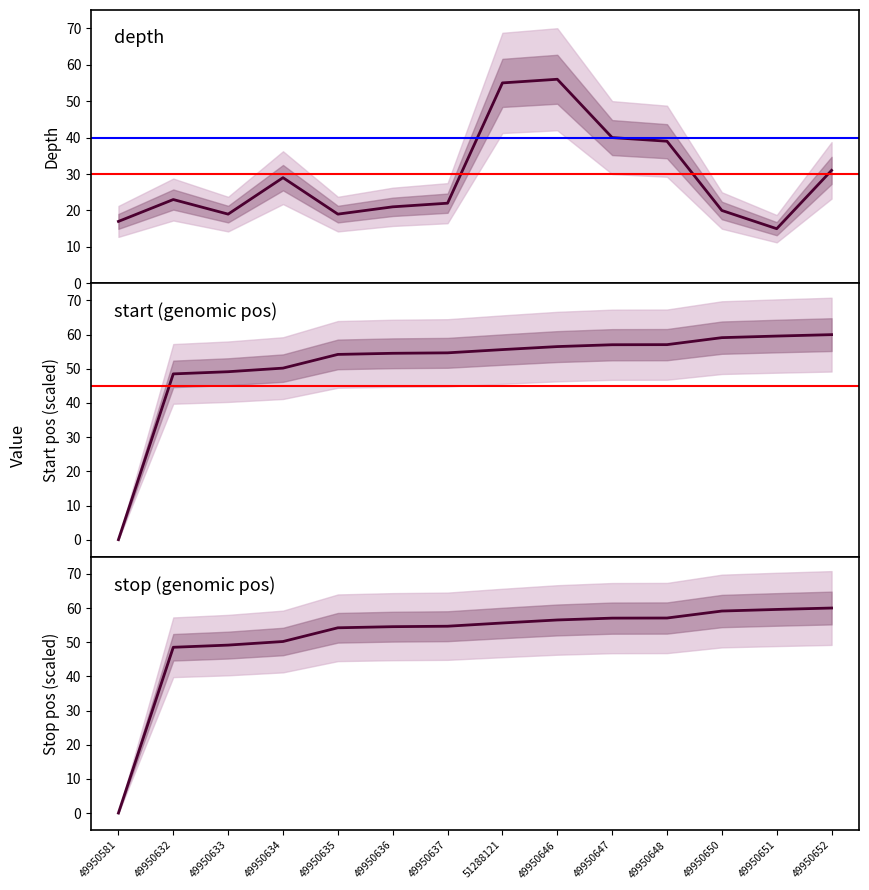

How many values in the stop series are below 55?

7